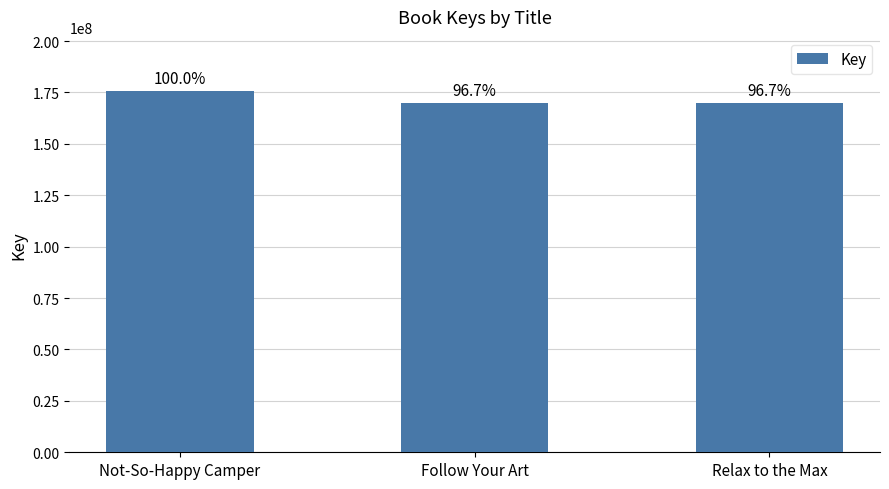

List the labels in order of value, smallest first.

Relax to the Max, Follow Your Art, Not-So-Happy Camper